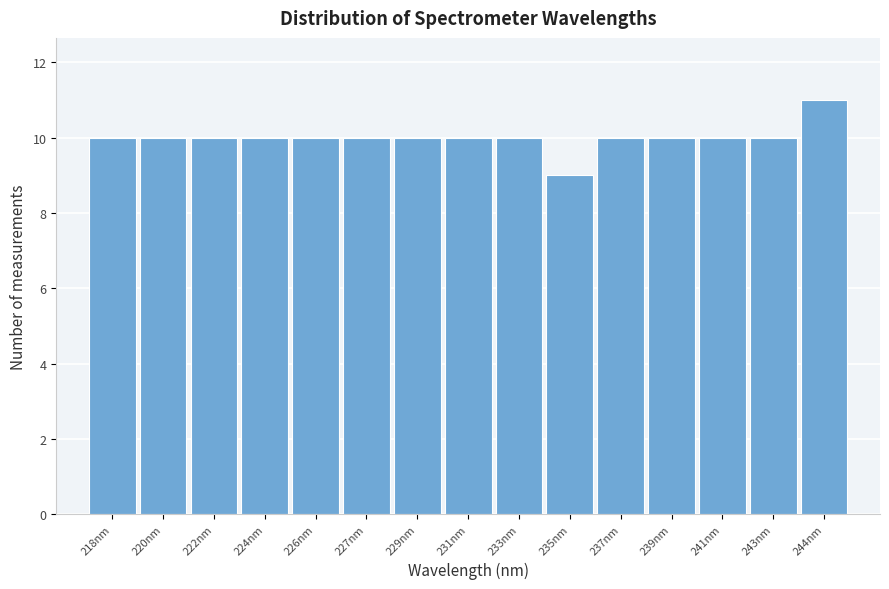

Reading left to right, what are all the values shown in this chart?

10	10	10	10	10	10	10	10	10	9	10	10	10	10	11